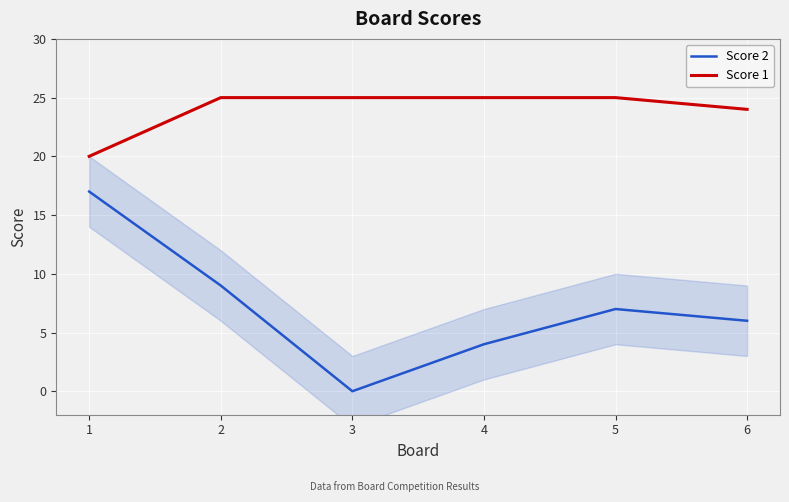

Which series changed the most between 1 and 5?

Score 2